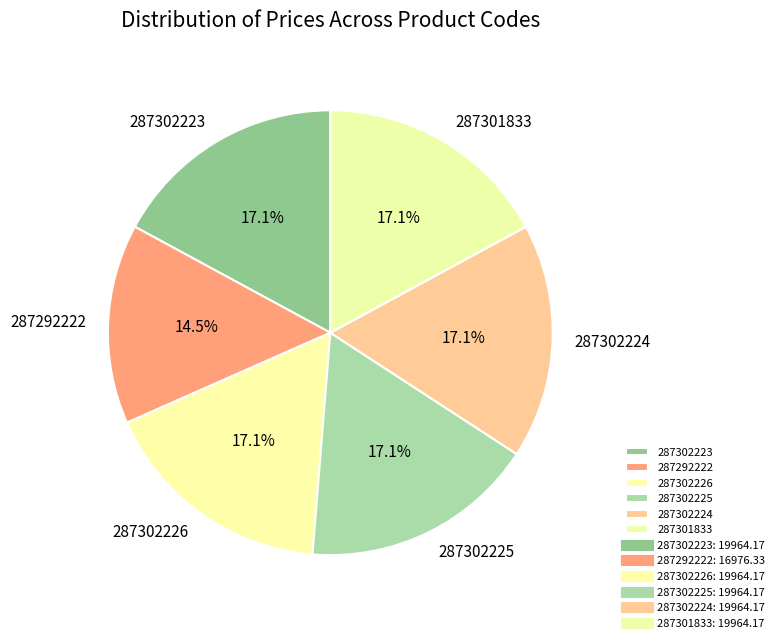

To the nearest percent, what is the combined percentage of 287302224 and 287302226?

34%